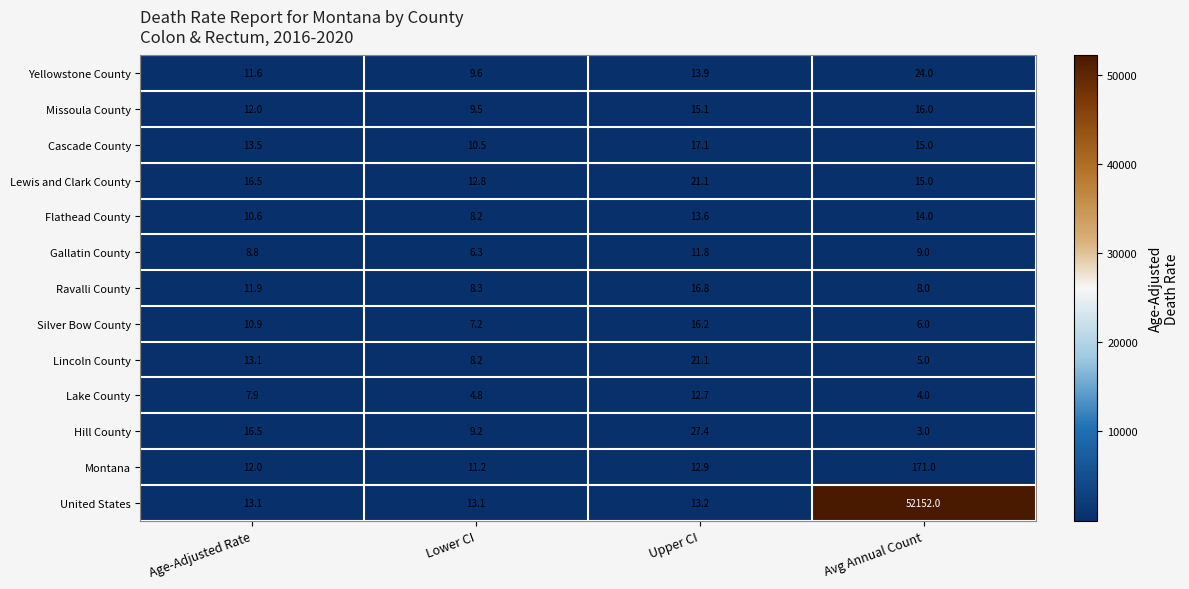

Rank the categories by Cascade County value from highest to lowest.

Upper CI, Avg Annual Count, Age-Adjusted Rate, Lower CI